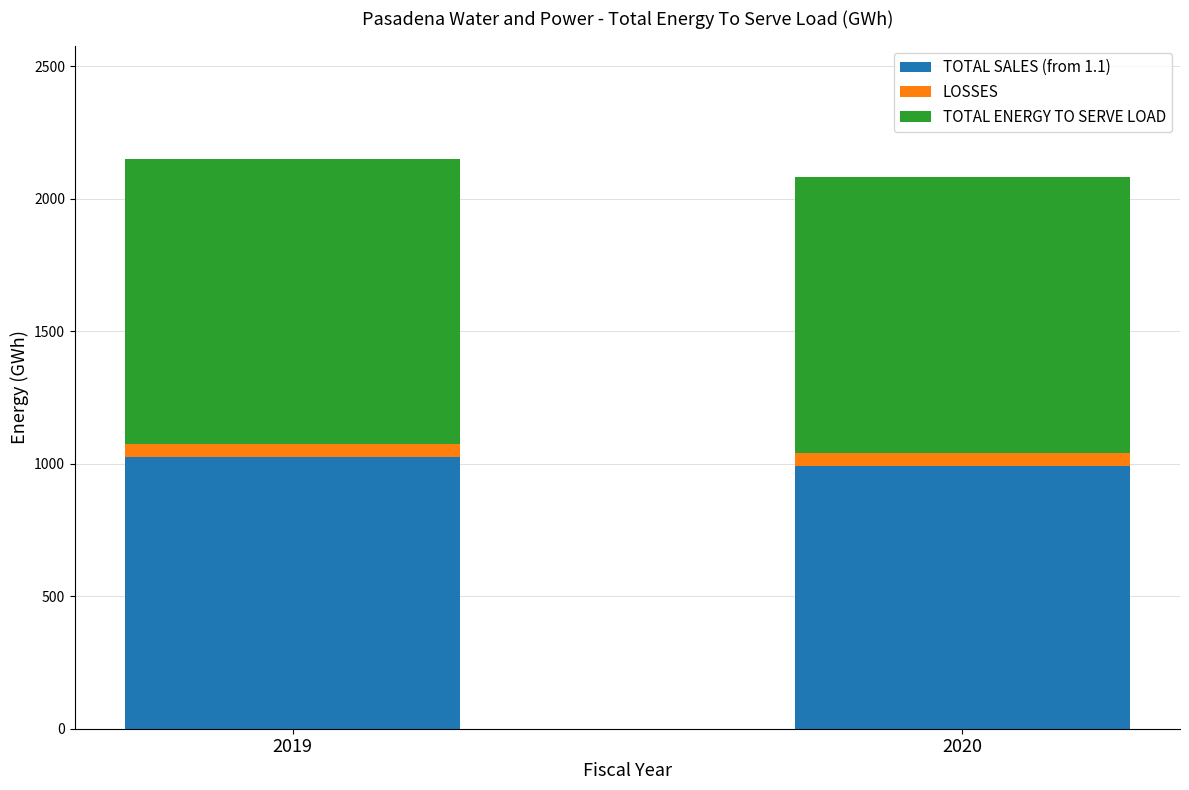

What is the value of the TOTAL SALES (from 1.1) bar at the 1st from the left?

1025.5